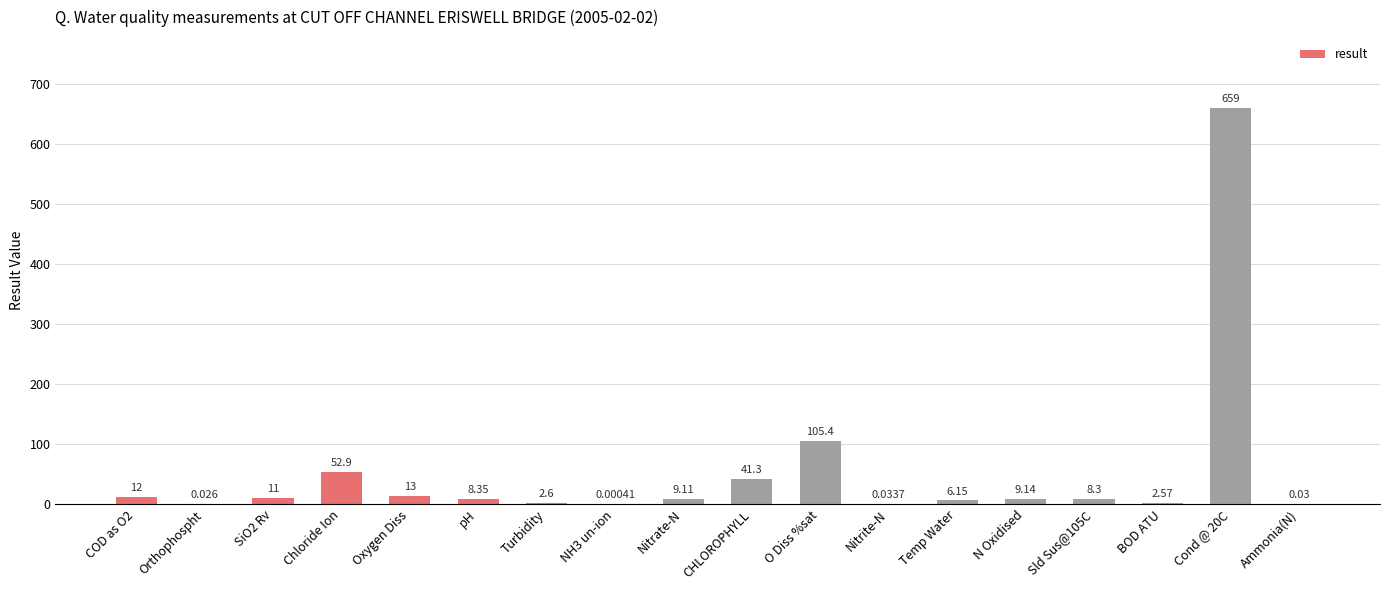

Between Chloride Ion and COD as O2, which is larger?

Chloride Ion